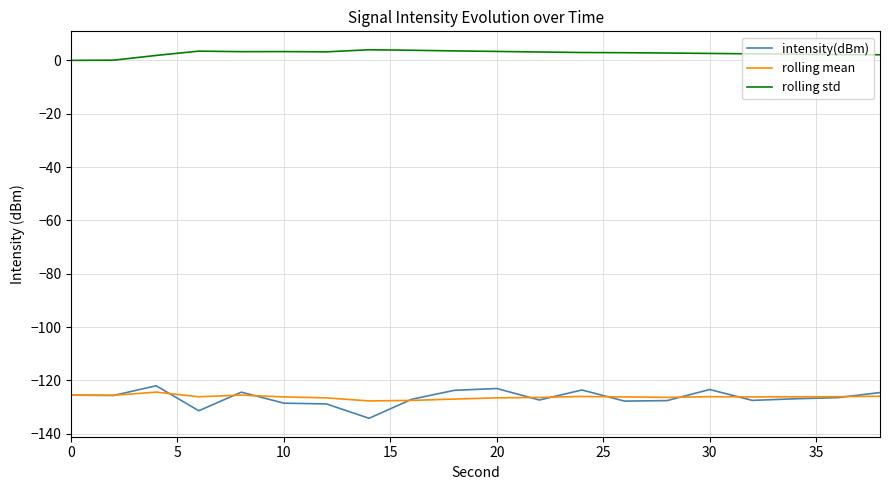

True or false: rolling std and intensity(dBm) cross at least once.

False